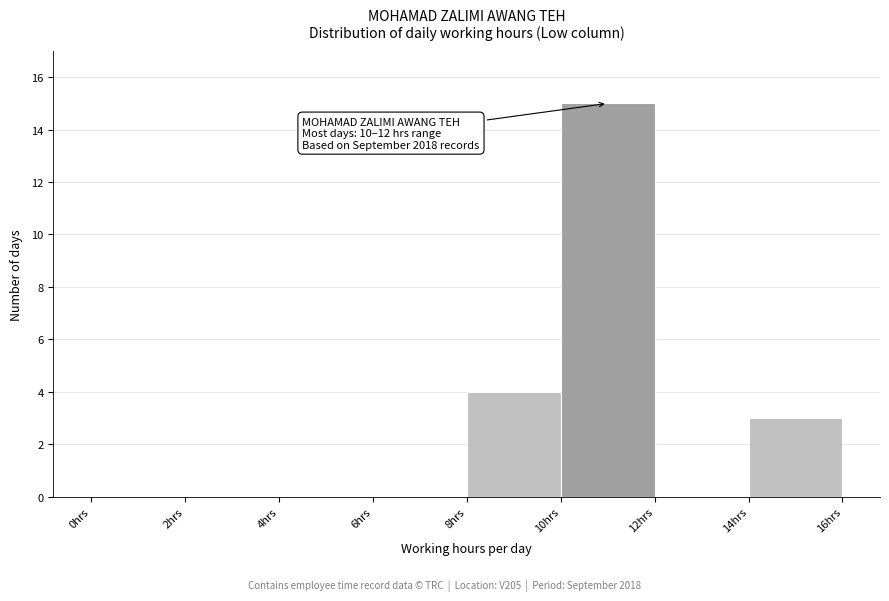

Over which range of the x-axis is the bar tallest?

10 to 12